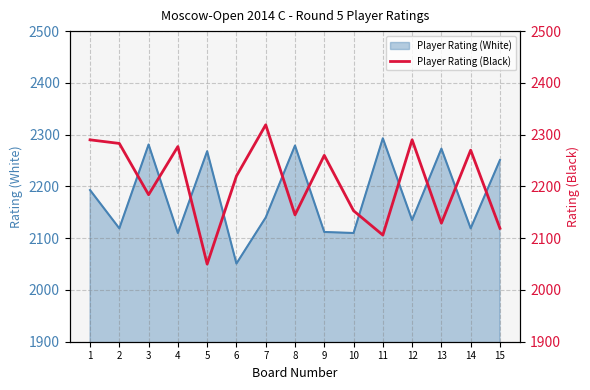

List the labels in order of value, smallest first.

5, 11, 15, 13, 8, 10, 3, 6, 9, 14, 4, 2, 1, 12, 7